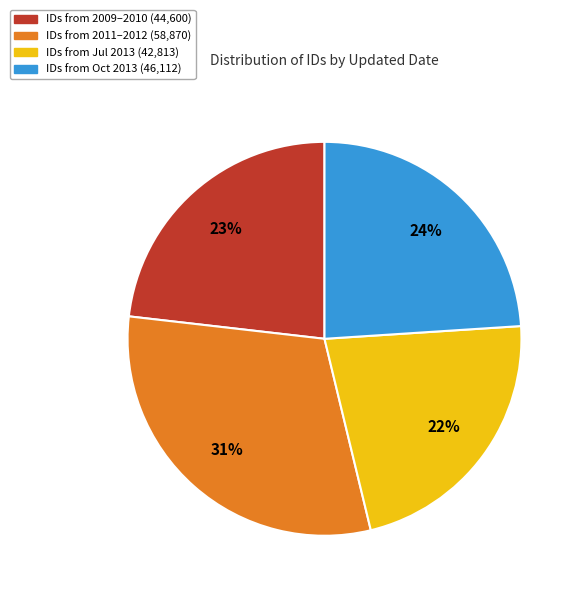

Is there any slice that represents more than half of the pie?

No